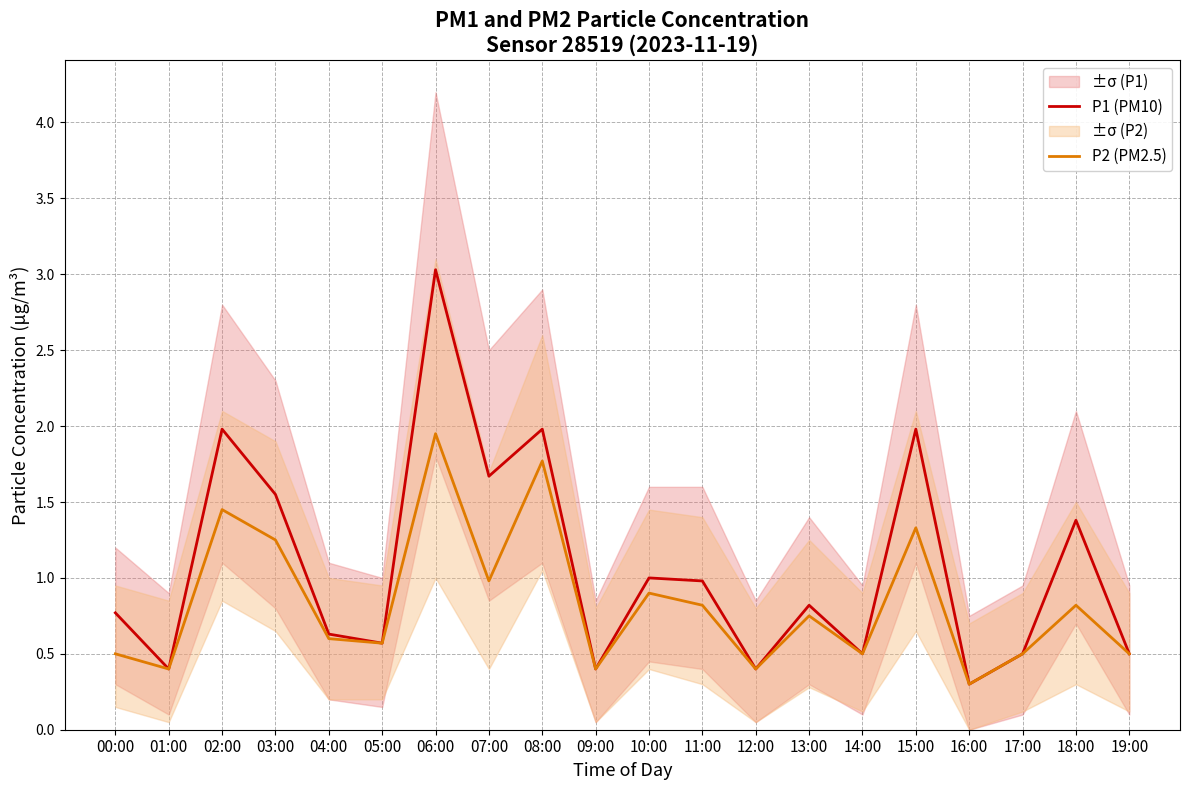

Reading left to right, list all the values displayed in this chart.

P1 (PM10): 00:00=0.8	01:00=0.4	02:00=2.0	03:00=1.6	04:00=0.6	05:00=0.6	06:00=3.0	07:00=1.7	08:00=2.0	09:00=0.4	10:00=1.0	11:00=1.0	12:00=0.4	13:00=0.8	14:00=0.5	15:00=2.0	16:00=0.3	17:00=0.5	18:00=1.4	19:00=0.5
P2 (PM2.5): 00:00=0.5	01:00=0.4	02:00=1.4	03:00=1.2	04:00=0.6	05:00=0.6	06:00=1.9	07:00=1.0	08:00=1.8	09:00=0.4	10:00=0.9	11:00=0.8	12:00=0.4	13:00=0.8	14:00=0.5	15:00=1.3	16:00=0.3	17:00=0.5	18:00=0.8	19:00=0.5